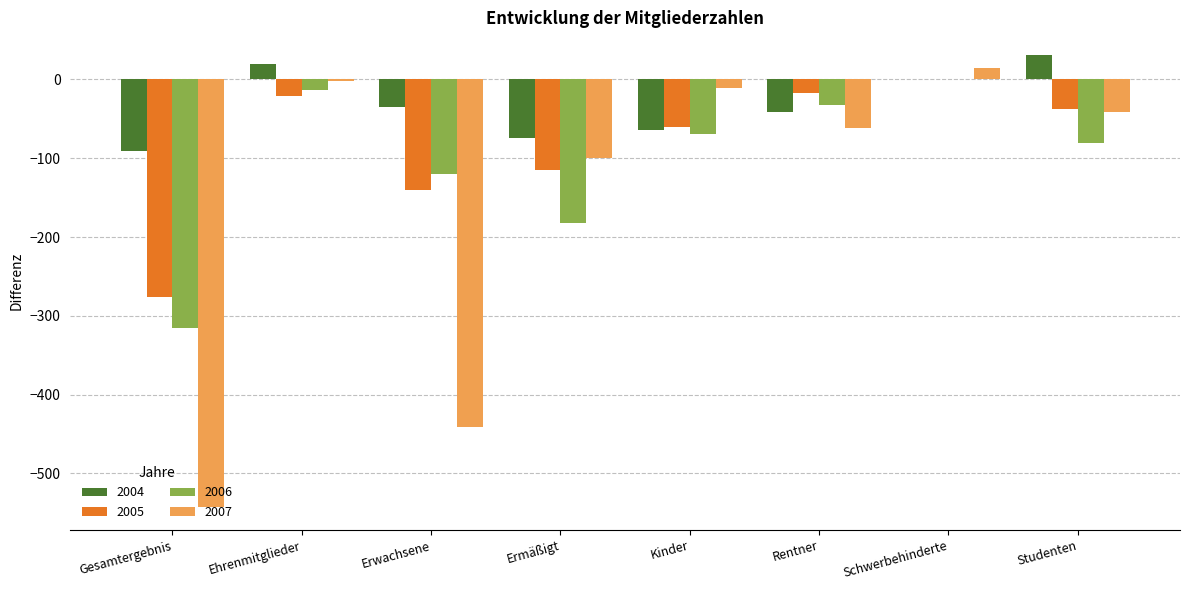

At which label does 2005 reach its peak?

Schwerbehinderte